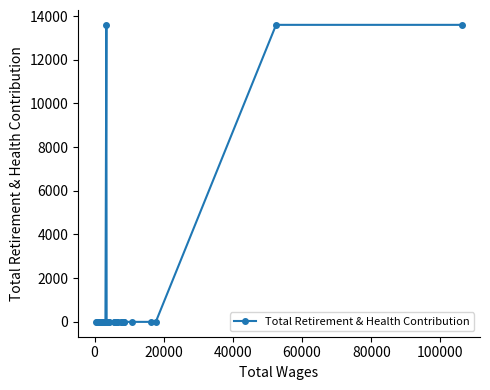

What is the greatest value displayed?

13596